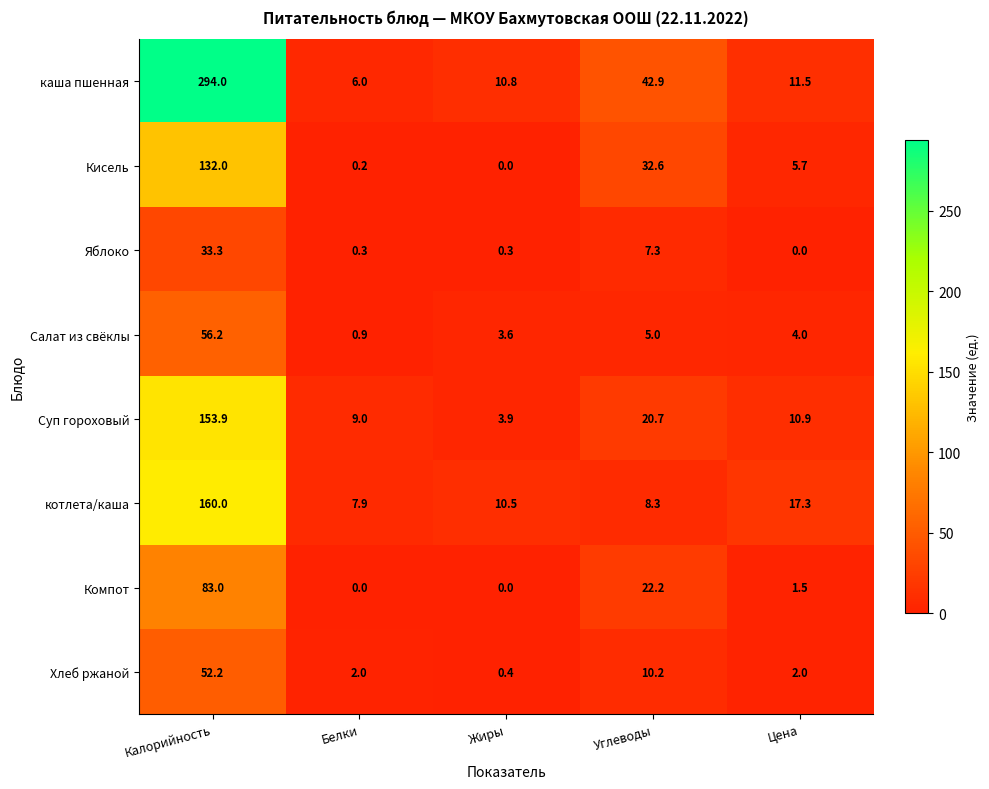

Which series changed the most between Жиры and Цена?

Суп гороховый